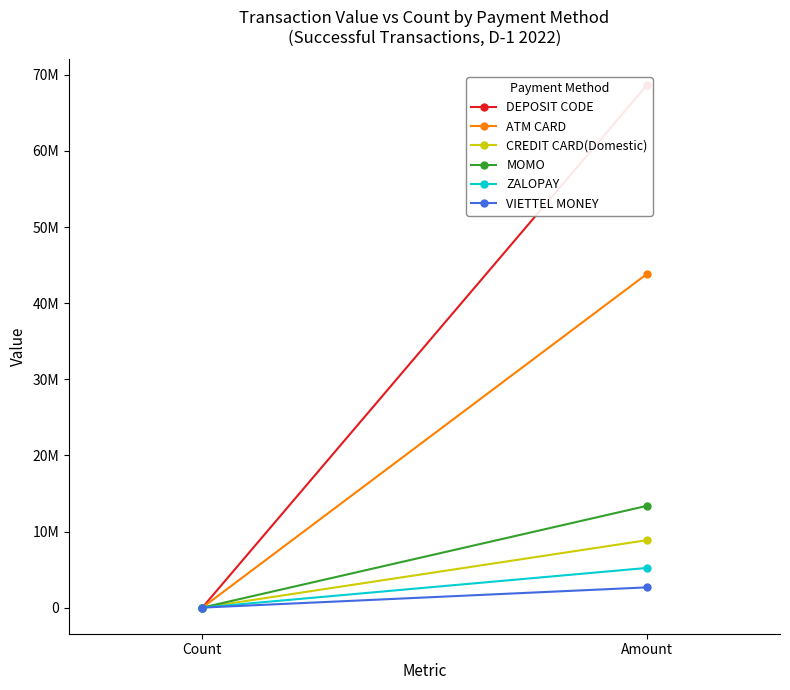

Reading right to left, list all the values displayed in this chart.

DEPOSIT CODE: 68615300	44
ATM CARD: 43814960	24
CREDIT CARD(Domestic): 8853680	5
MOMO: 13362088	12
ZALOPAY: 5209203	6
VIETTEL MONEY: 2658508	3